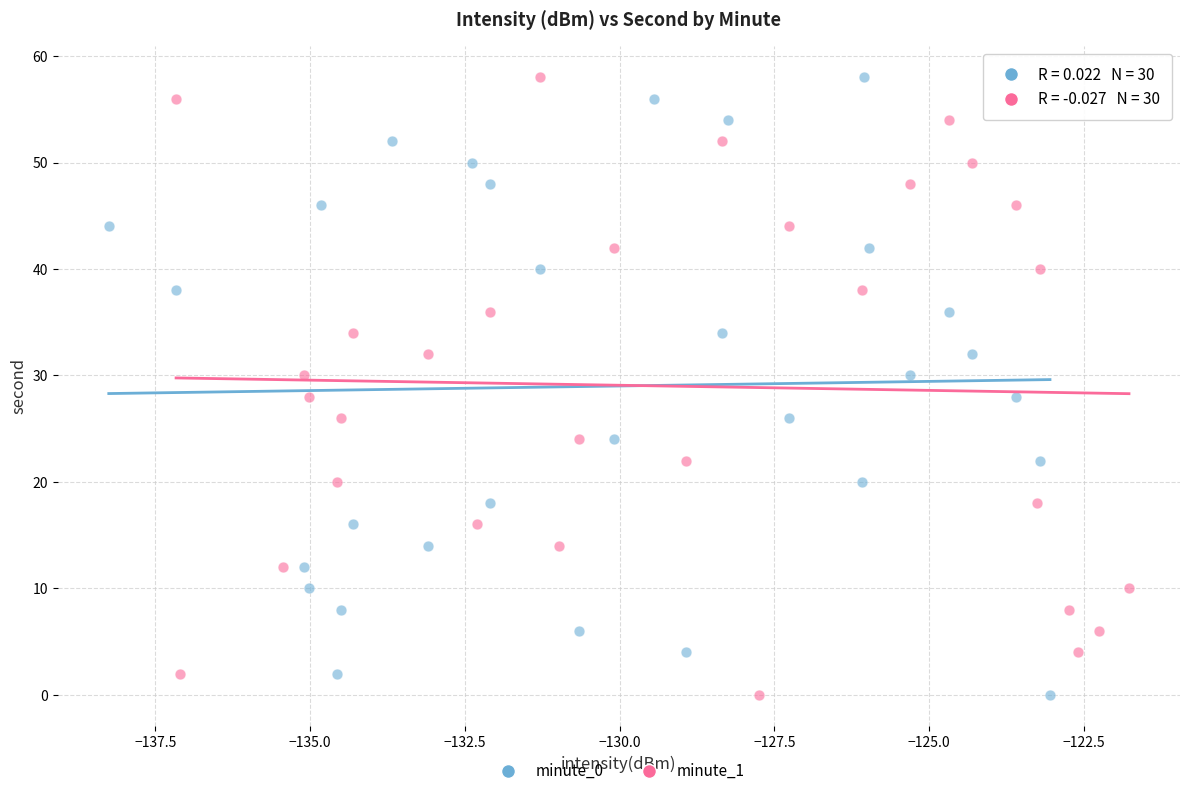

What are all the series names shown in the legend?

minute_0, minute_1